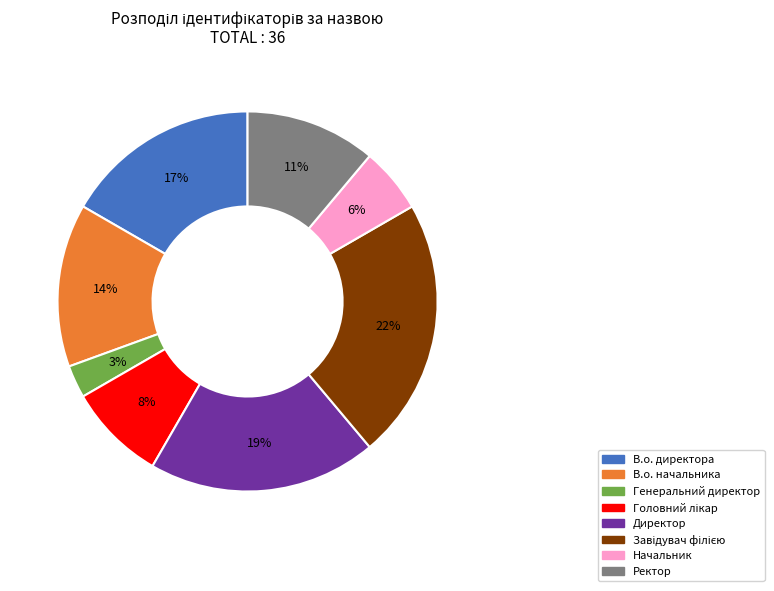

To the nearest percent, what is the difference between the largest and smallest slice percentages?

19%